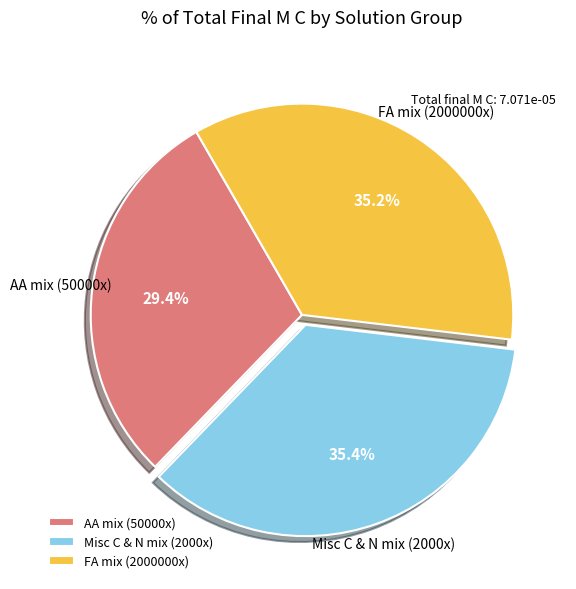

Does FA mix (2000000x) represent more than half of the total?

No